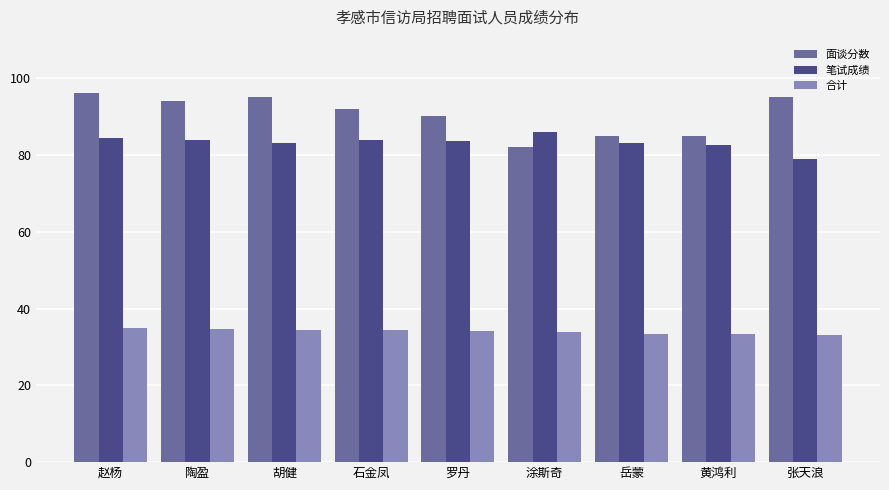

What is the difference between the highest and lowest values at 石金凤?

57.6